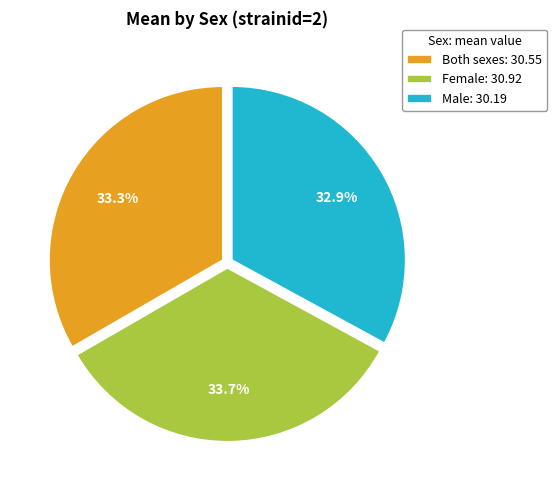

Combined, do Female: 30.92 and Male: 30.19 account for over 50%?

Yes